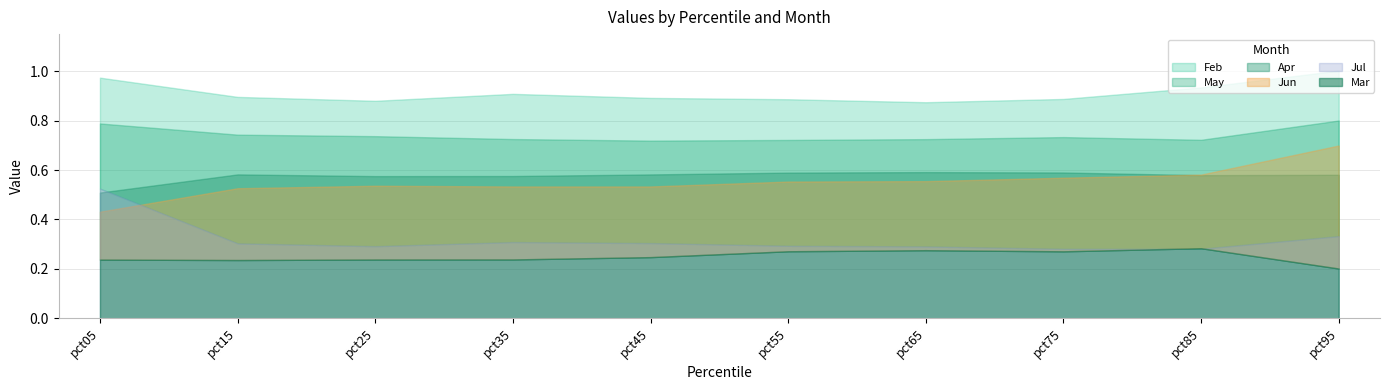

Rank the categories by Jul value from lowest to highest.

pct75, pct85, pct65, pct25, pct55, pct15, pct45, pct35, pct95, pct05